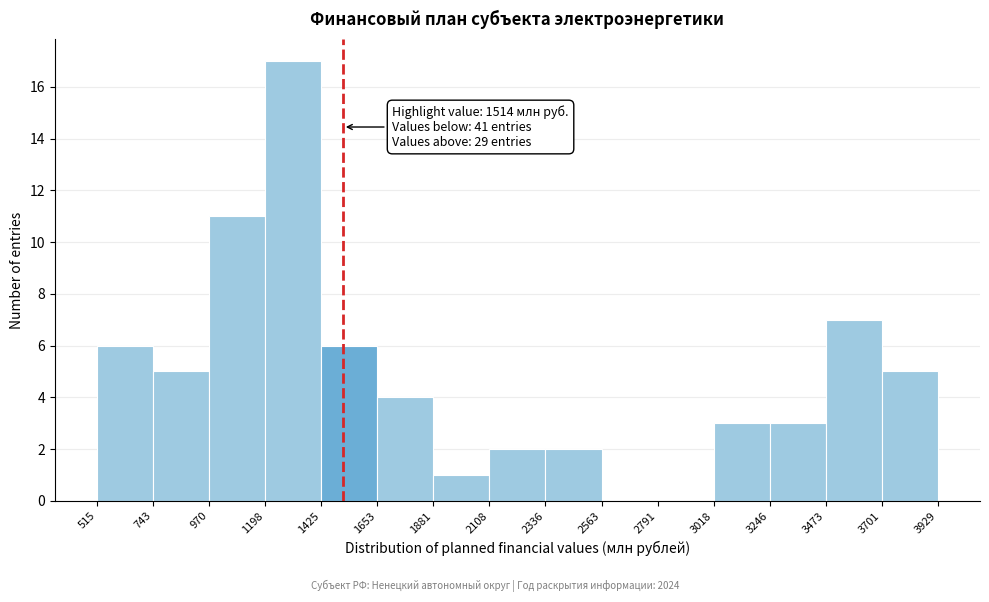

Over which range of the x-axis is the bar tallest?

1198 to 1425